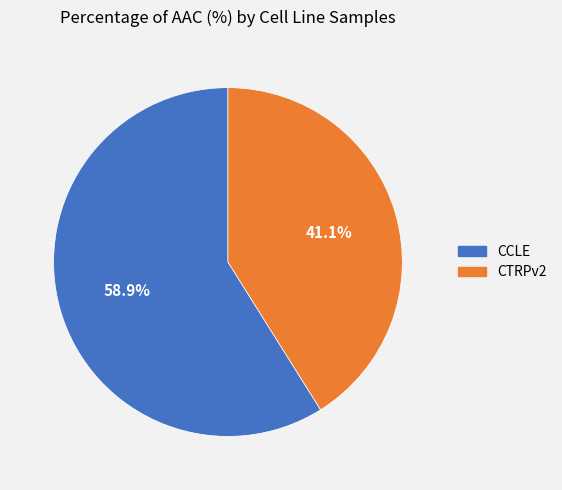

True or false: CCLE accounts for 59% of the total.

True